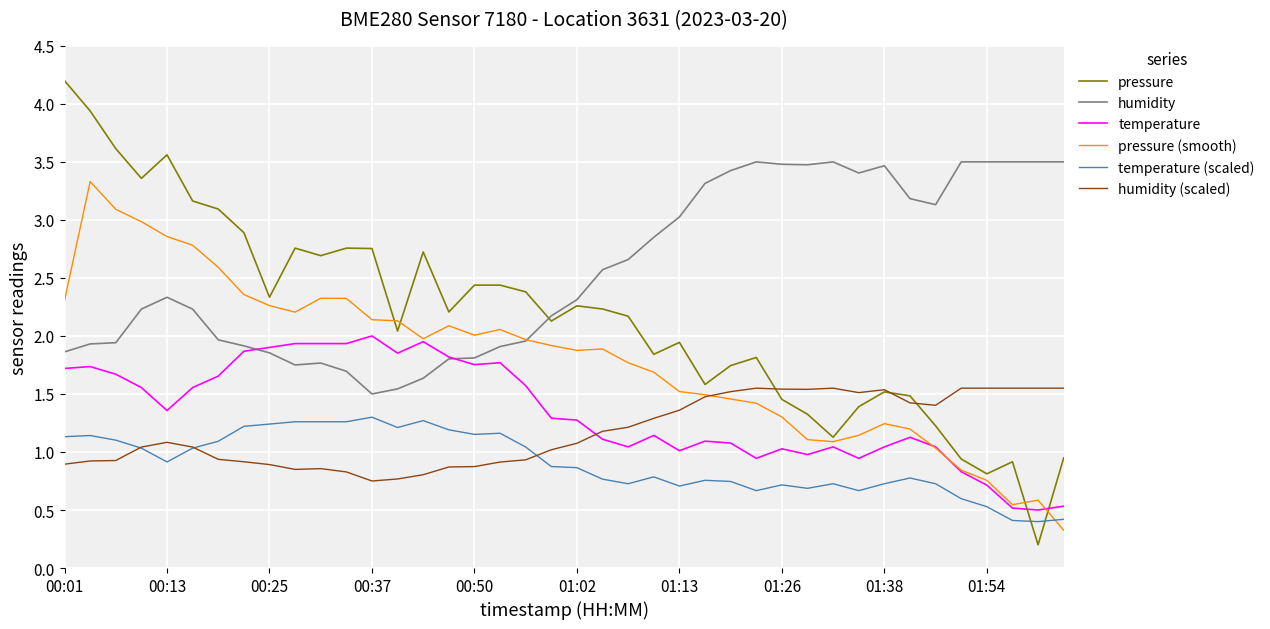

Does the chart have visible grid lines?

Yes